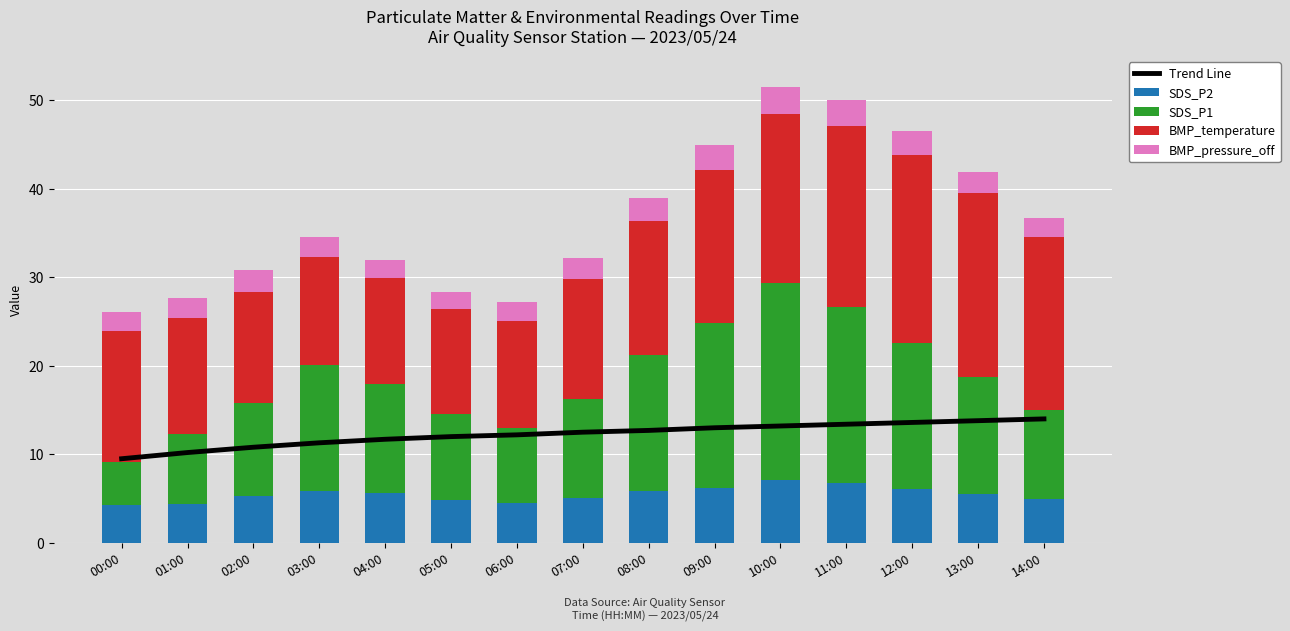

At 14:00, list the series in order from smallest to largest.

BMP_pressure_off, SDS_P2, SDS_P1, Trend Line, BMP_temperature